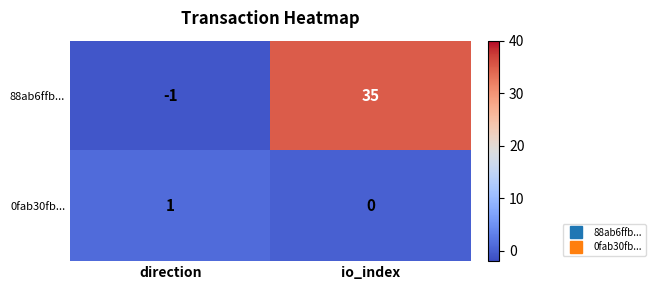

What is the difference between the 88ab6ffb... values at direction and io_index?

36